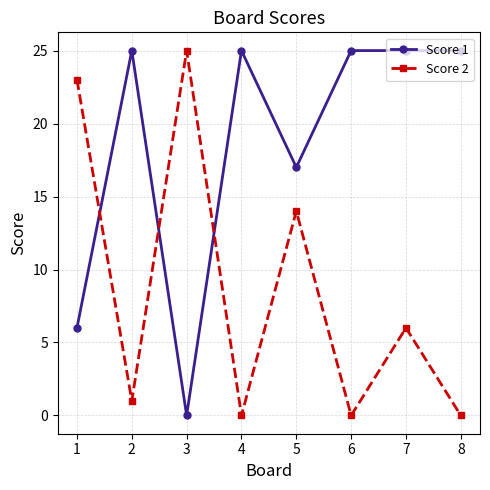

Between 4 and 7, which series saw the biggest shift?

Score 2